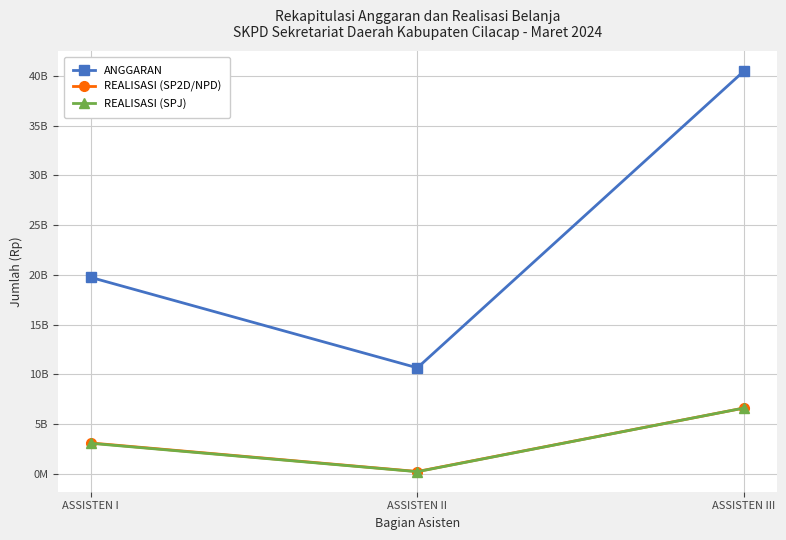

How many REALISASI (SPJ) values are between 230219104 and 6624044614?

3